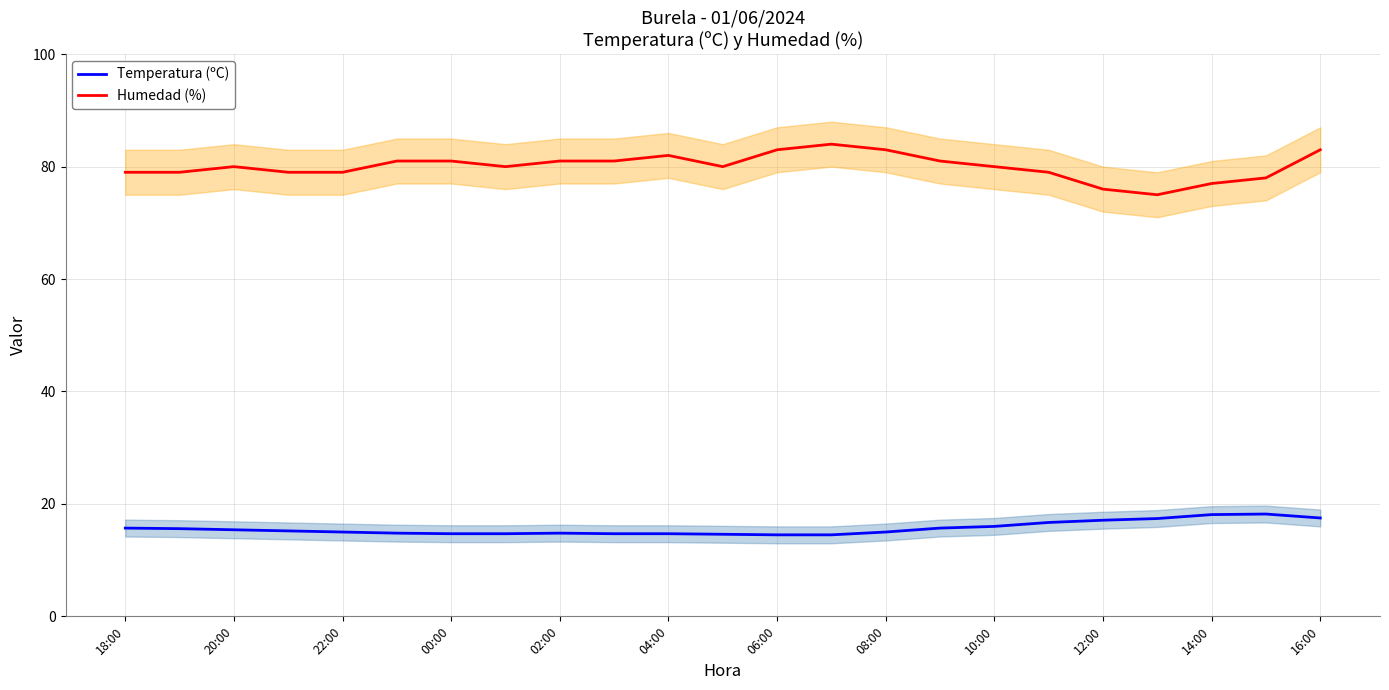

What is the value of the Humedad (%) point at the 18th from the left?

79.0